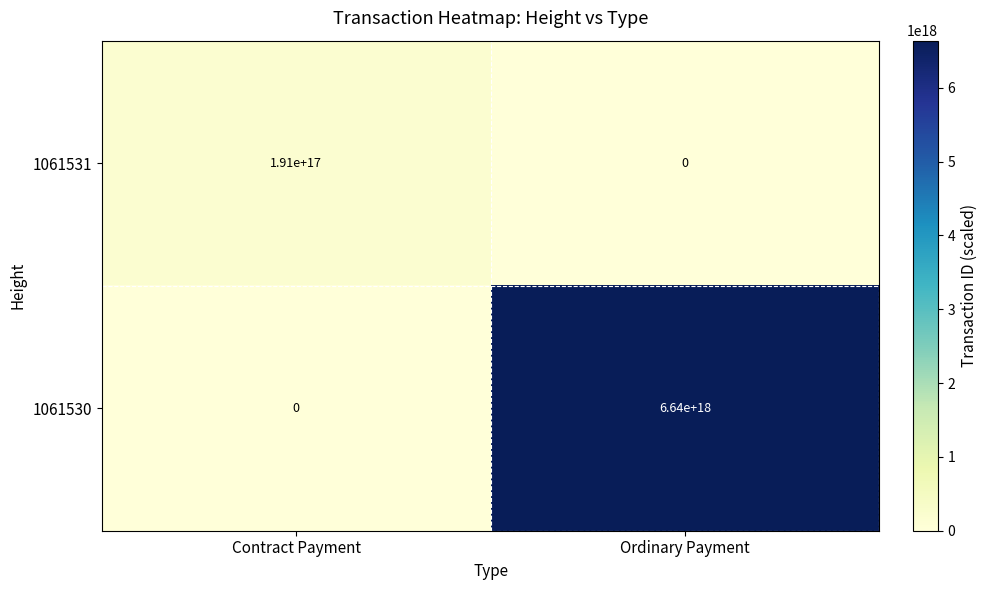

Which series has the widest spread of values?

1061530